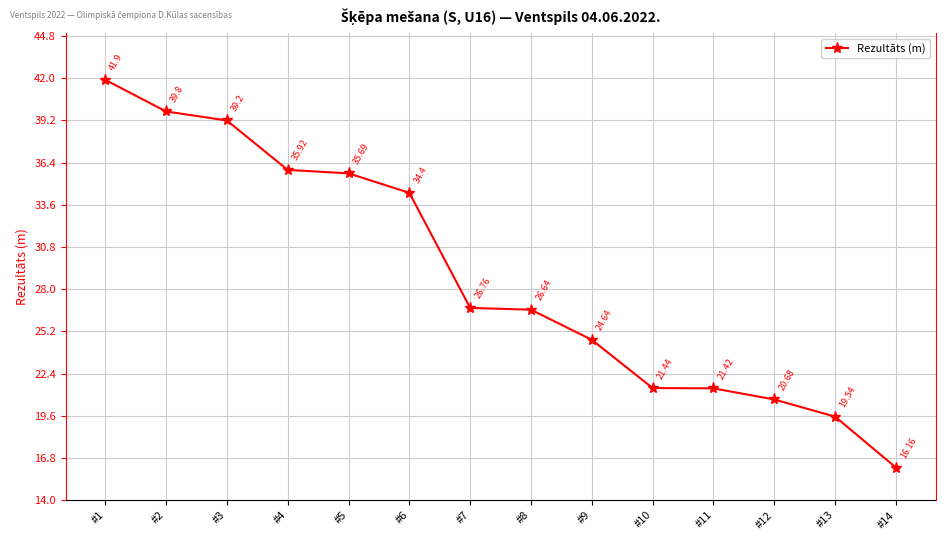

Rank the categories by value from lowest to highest.

#14, #13, #12, #11, #10, #9, #8, #7, #6, #5, #4, #3, #2, #1